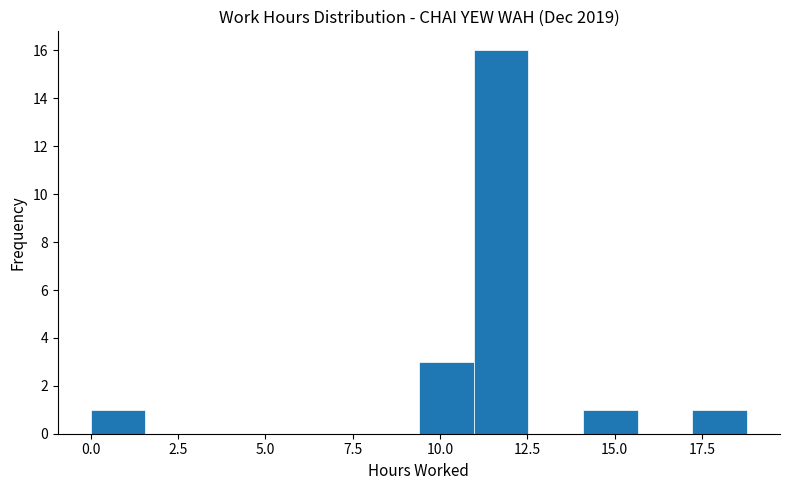

Around what value on the x-axis is the tallest bar? Give the approximate position of its centre, as read against the axis.

11.5